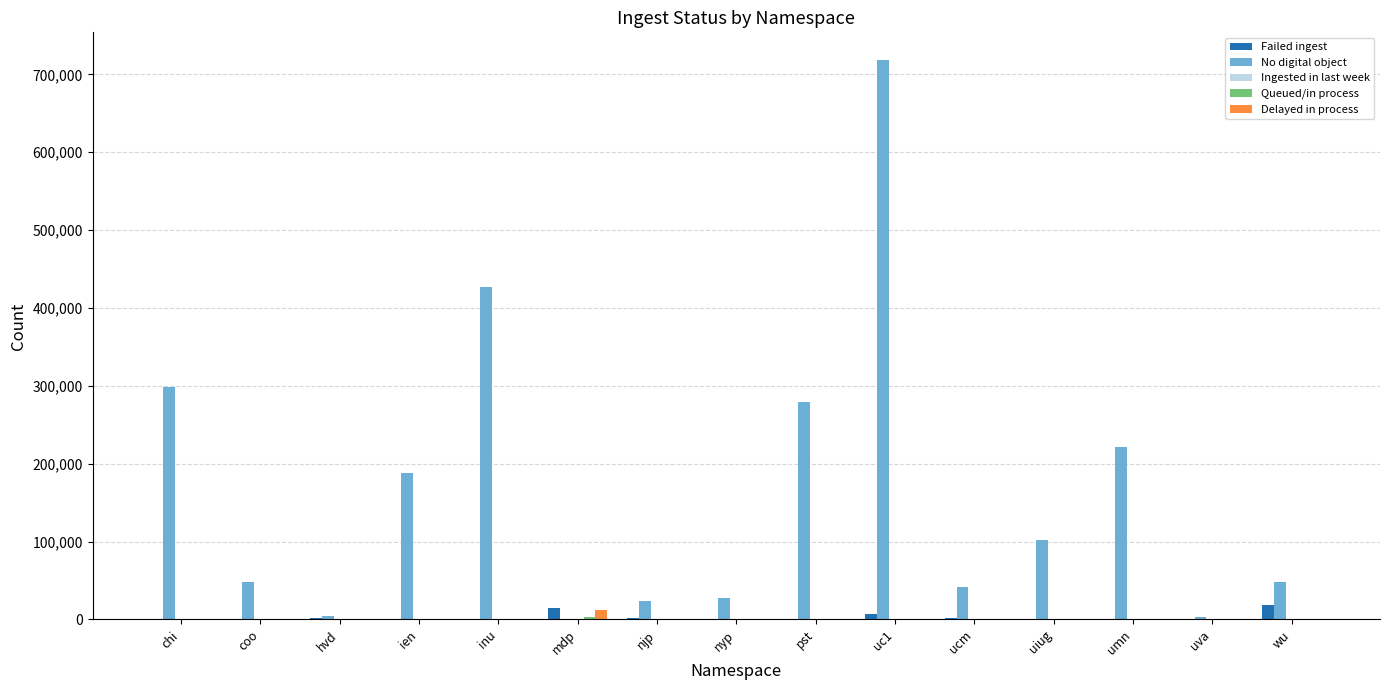

What is the sum of all No digital object values?

2430027